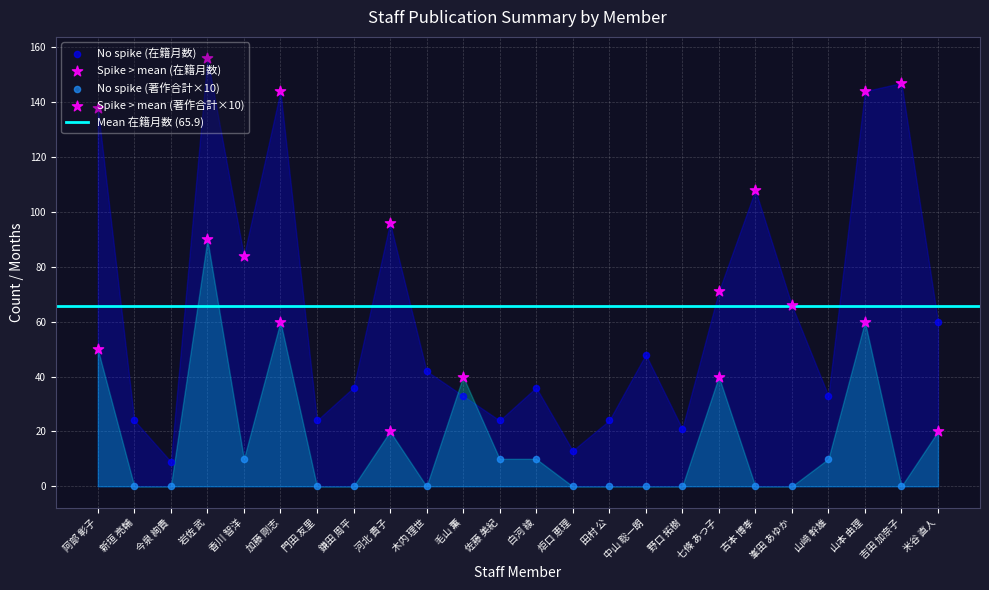

Which series contains the highest Y value?

在籍月数